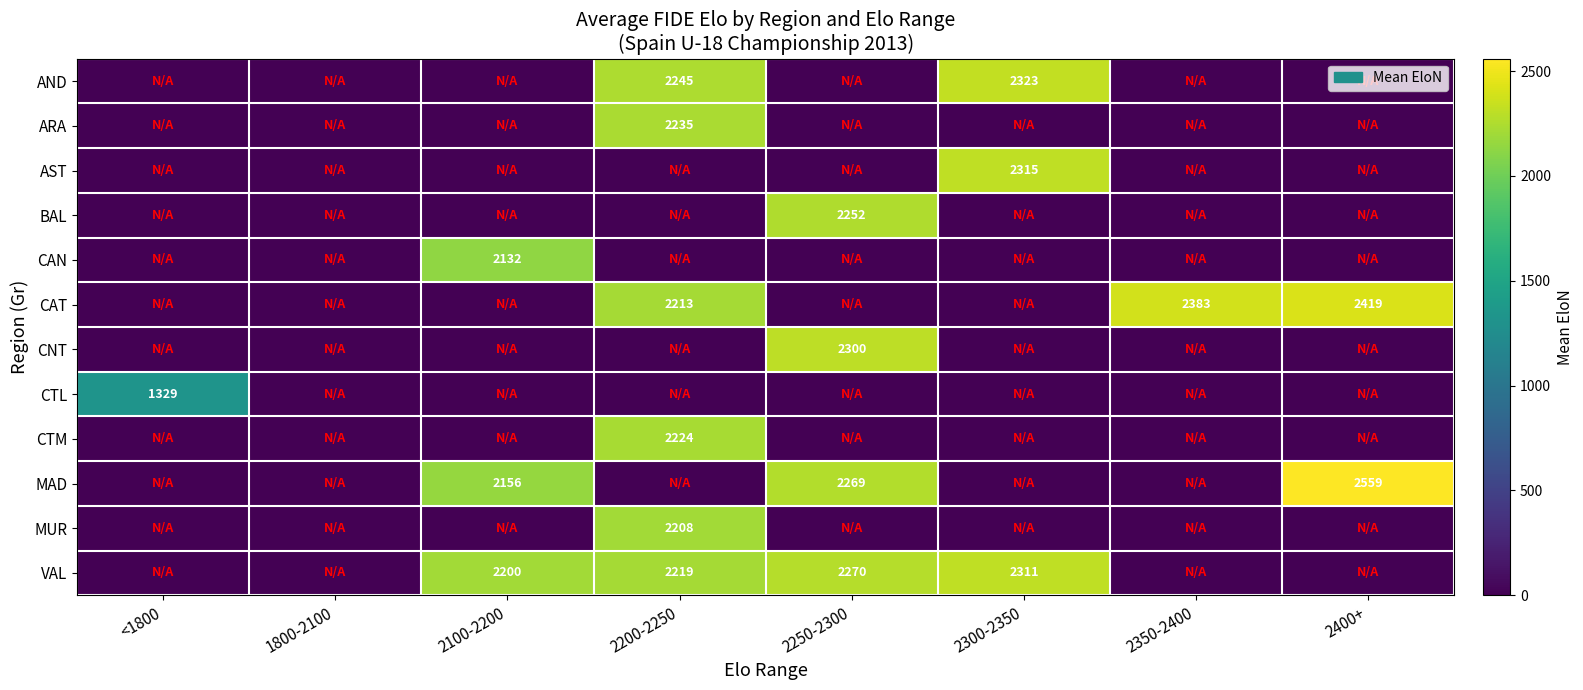

The value of CNT at 2250-2300 is 2300. True or false?

True